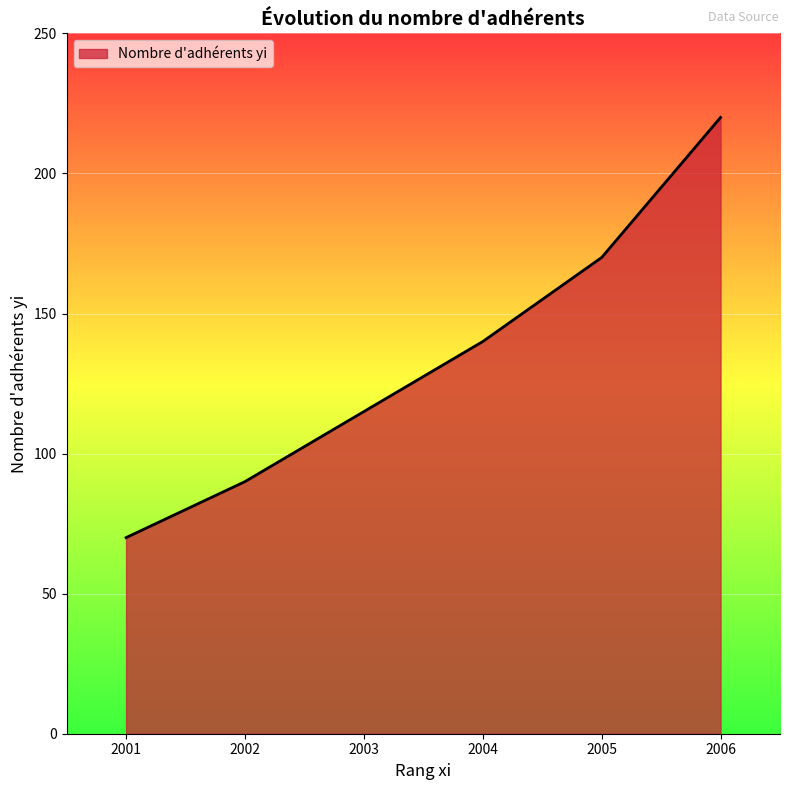

What is the change in value from 2001 to 2004?

+70